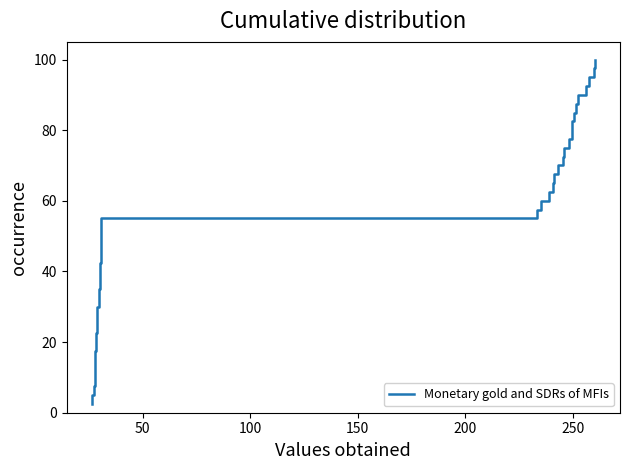

How many data points are less than 52?

20